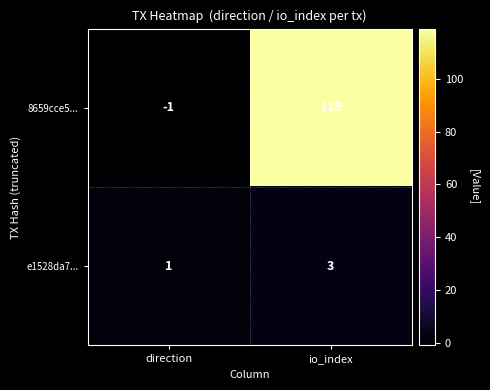

What is the approximate value of 8659cce5... at io_index, to the nearest 5?

120